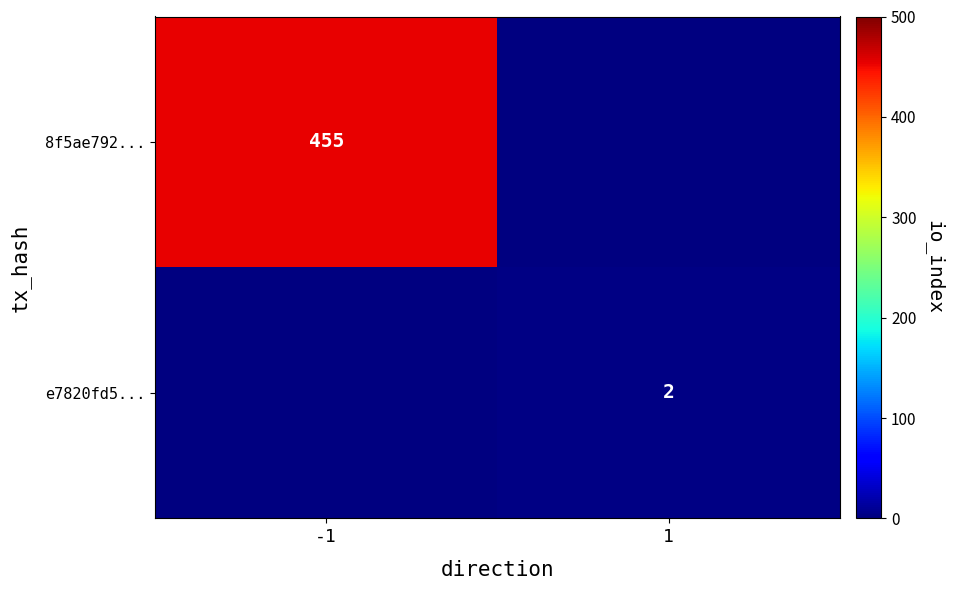

The e7820fd5... series shows 3 at 1. True or false?

False